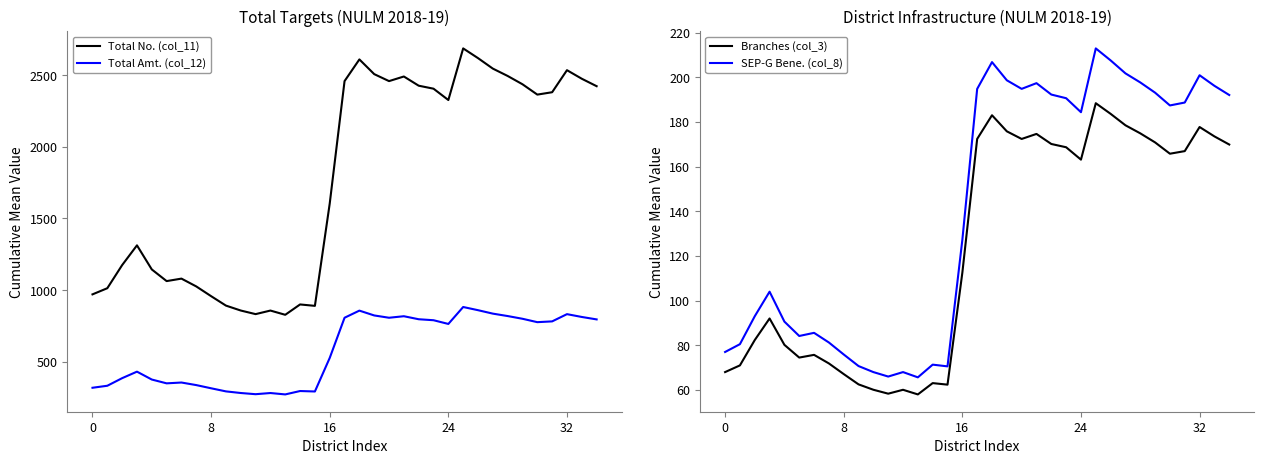

True or false: Total Amt. (col_12) and Total No. (col_11) cross at least once.

False